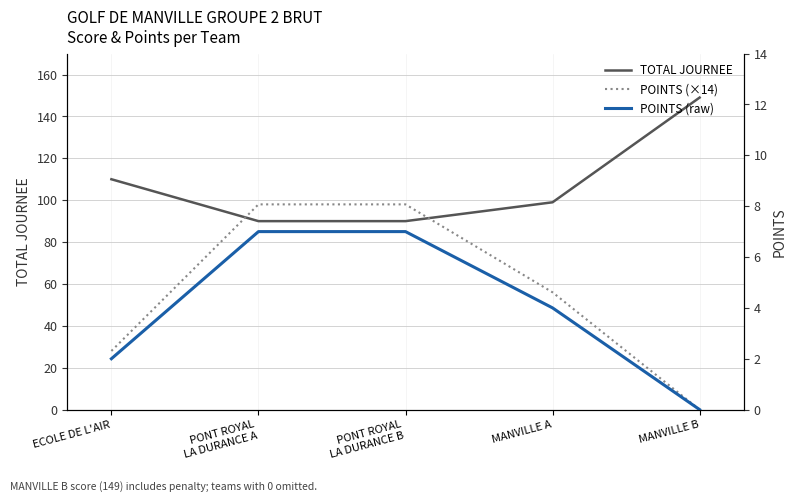

Reading left to right, extract all data points from this chart.

TOTAL JOURNEE: 110	90	90	99	149
POINTS (×14): 28	98	98	56	0
POINTS (raw): 2	7	7	4	0